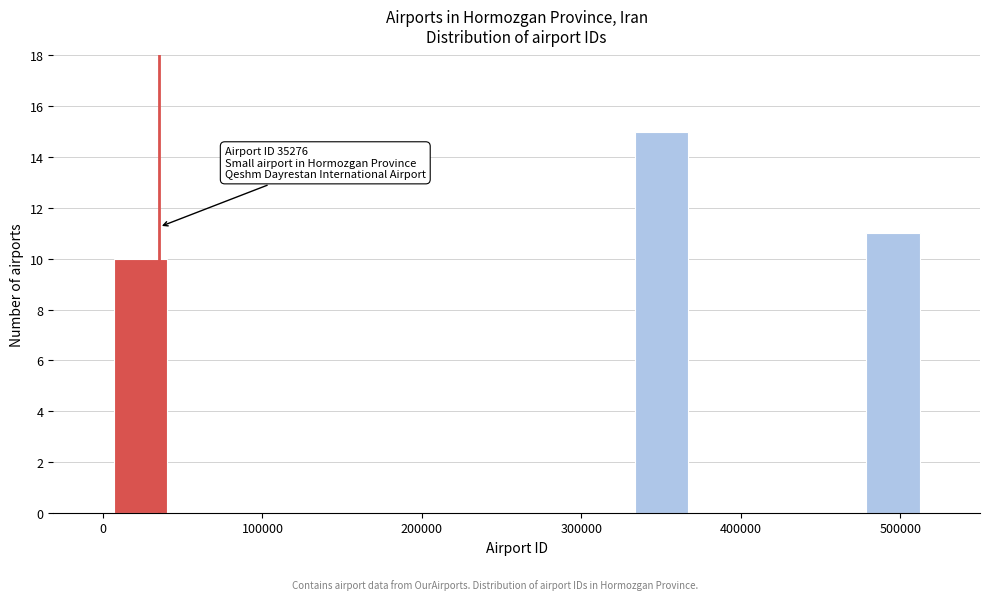

Read against the x-axis, roughly where is the centre of the tallest bar?

350000